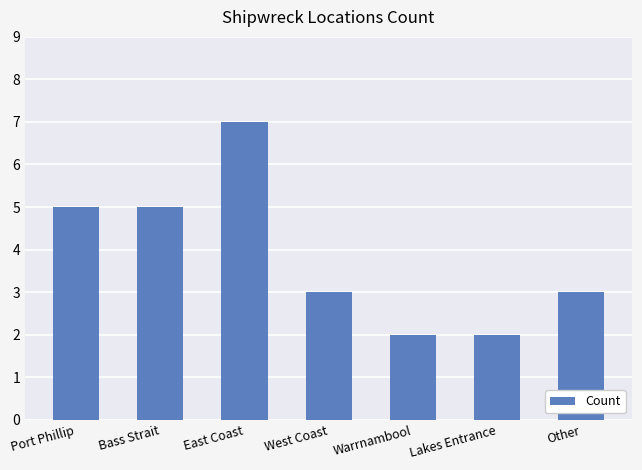

What position from the left is East Coast?

3